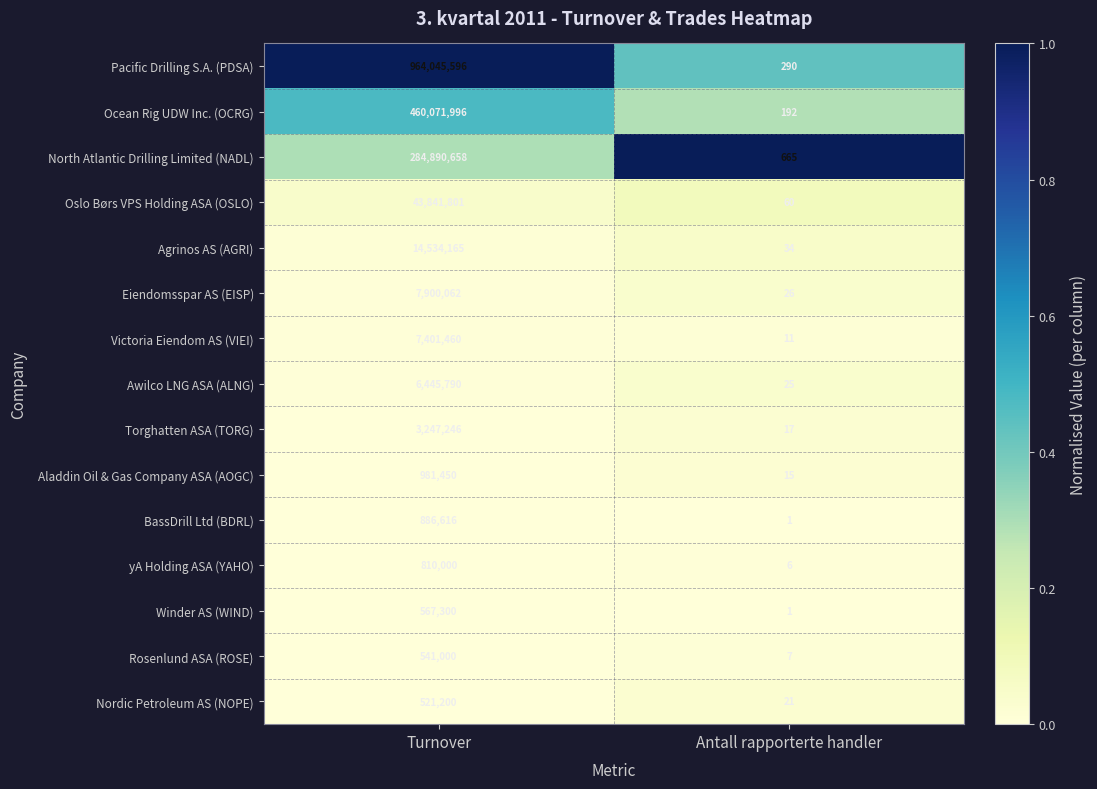

Reading left to right, what are all the values shown in this chart?

Pacific Drilling S.A. (PDSA): 964045596	290
Ocean Rig UDW Inc. (OCRG): 460071996	192
North Atlantic Drilling Limited (NADL): 284890658	665
Oslo Børs VPS Holding ASA (OSLO): 43841801	60
Agrinos AS (AGRI): 14534165	34
Eiendomsspar AS (EISP): 7900062	26
Victoria Eiendom AS (VIEI): 7401460	11
Awilco LNG ASA (ALNG): 6445790	25
Torghatten ASA (TORG): 3247246	17
Aladdin Oil & Gas Company ASA (AOGC): 981450	15
BassDrill Ltd (BDRL): 886616	1
yA Holding ASA (YAHO): 810000	6
Winder AS (WIND): 567300	1
Rosenlund ASA (ROSE): 541000	7
Nordic Petroleum AS (NOPE): 521200	21